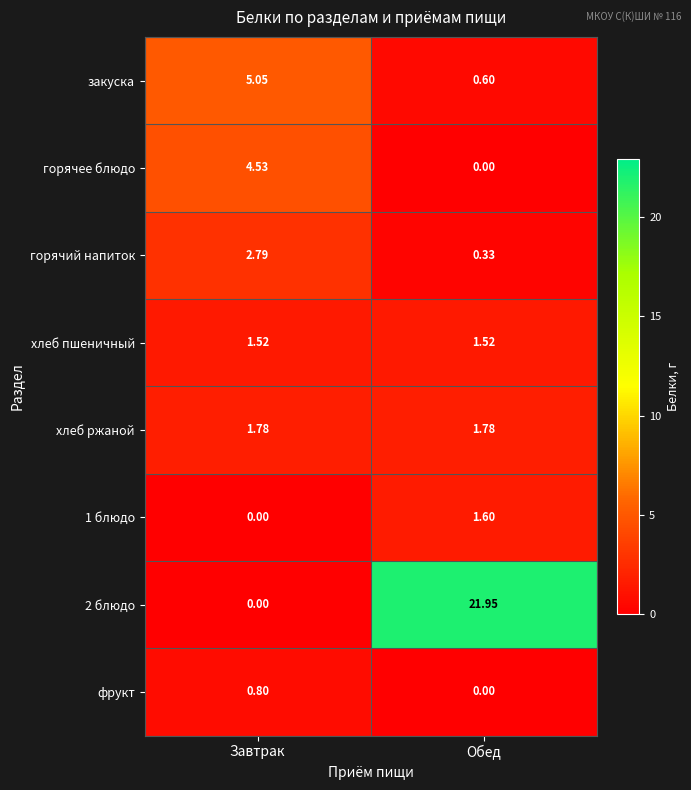

At which label does 1 блюдо reach its peak?

Обед